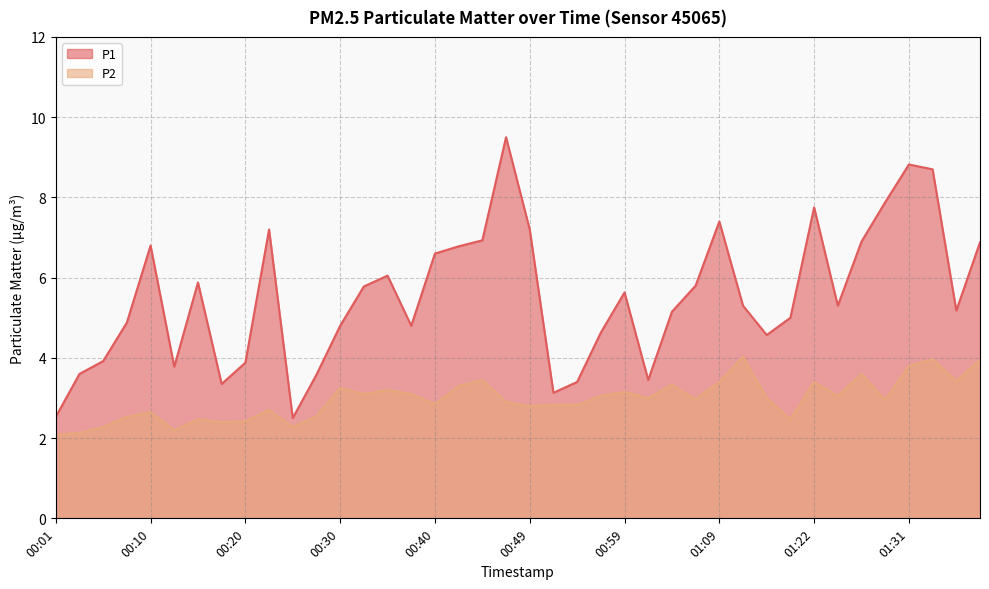

Which label corresponds to the largest value in the chart?

00:47